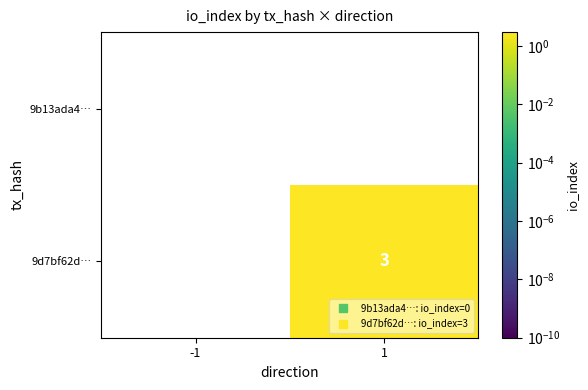

List the series in order of their overall mean, lowest first.

9b13ada4…, 9d7bf62d…